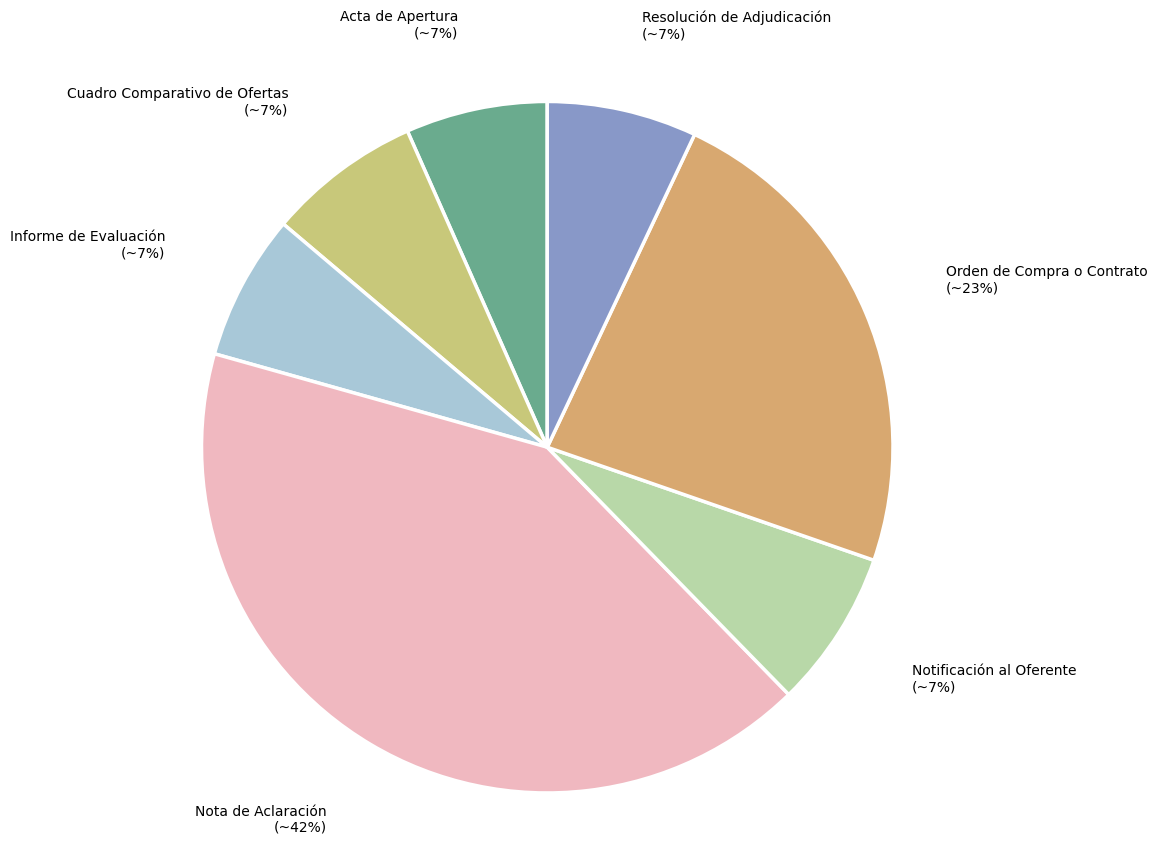

Is Nota de Aclaración the majority of the pie?

No